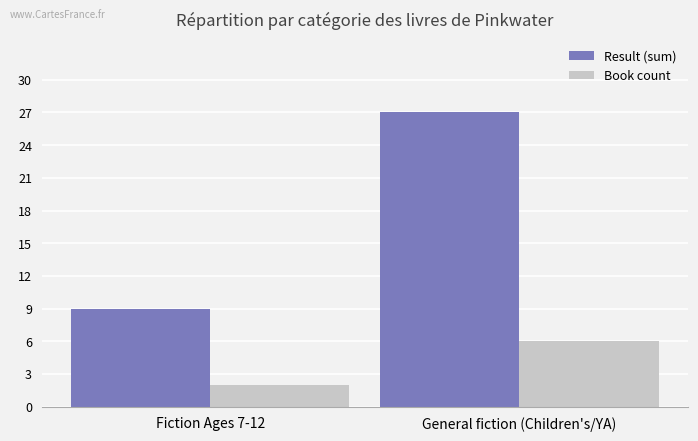

Is it true that Result (sum) equals 16 at Fiction Ages 7-12?

False